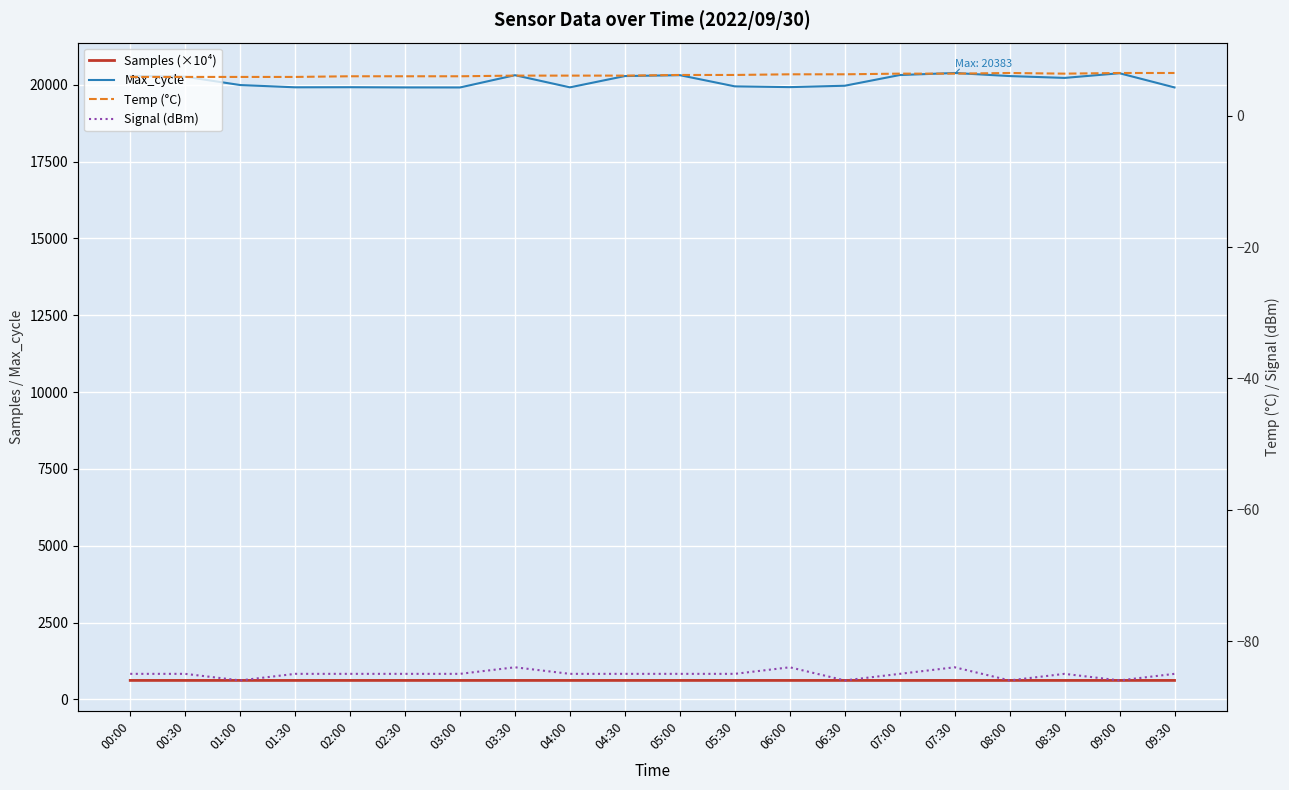

True or false: Samples (×10⁴) and Max_cycle cross at least once.

False